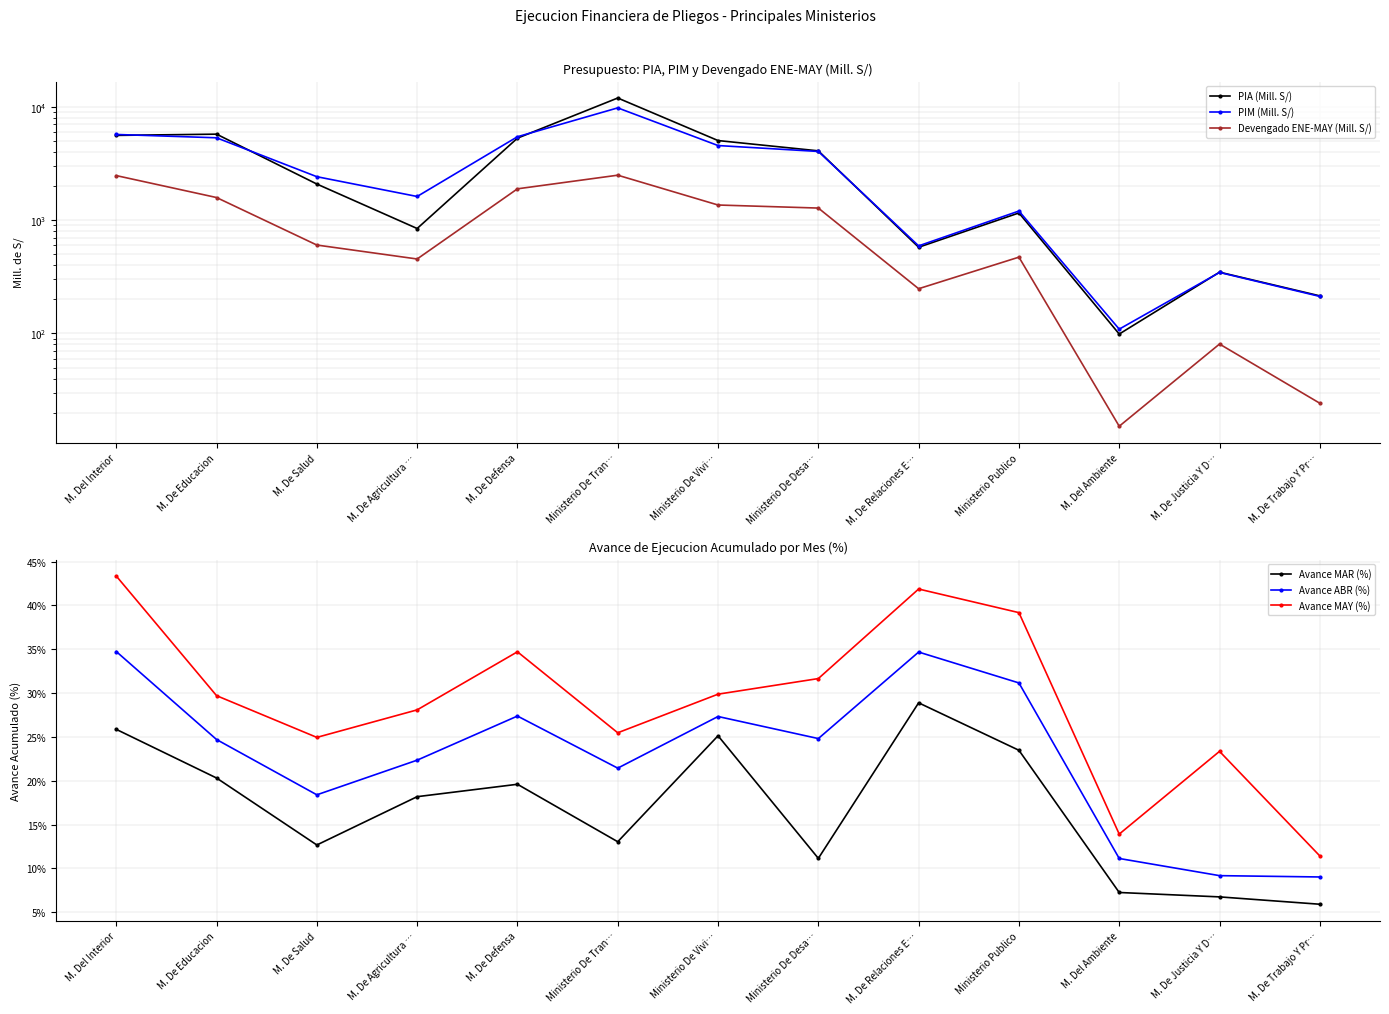

Which has a higher value, Ministerio De Tran… or M. De Salud?

Ministerio De Tran…